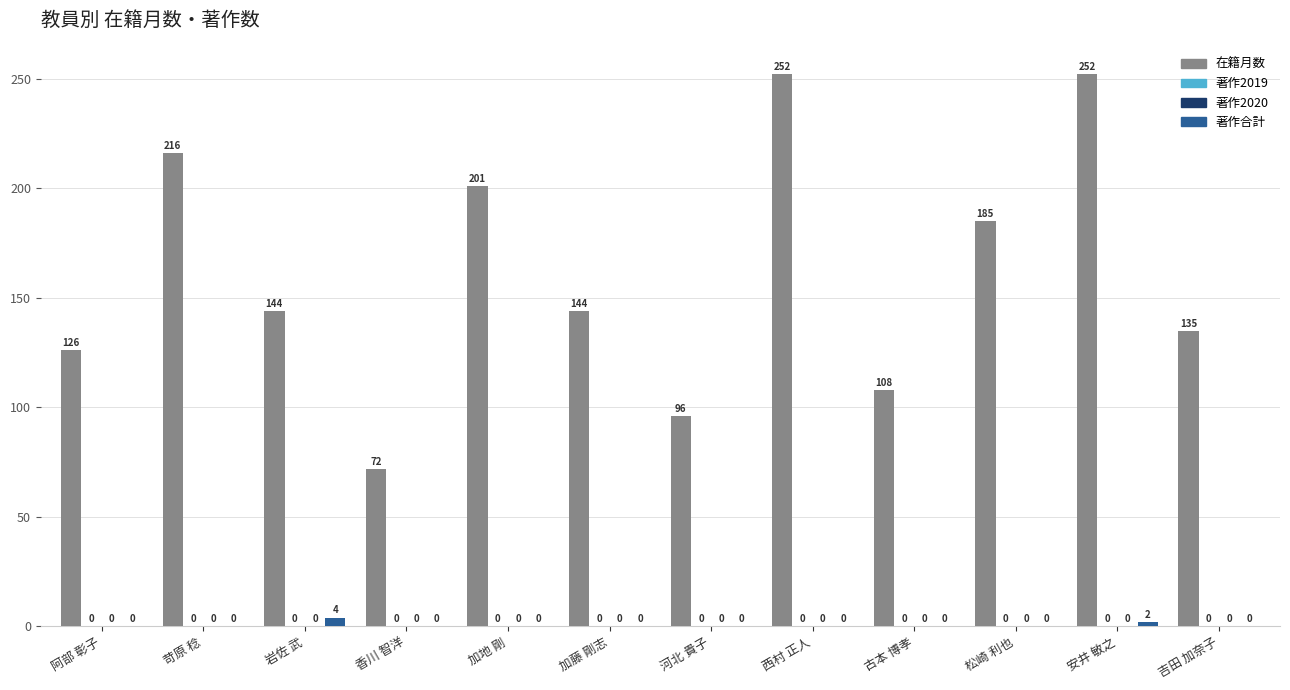

At which category is the sum across all series the highest?

安井 敏之